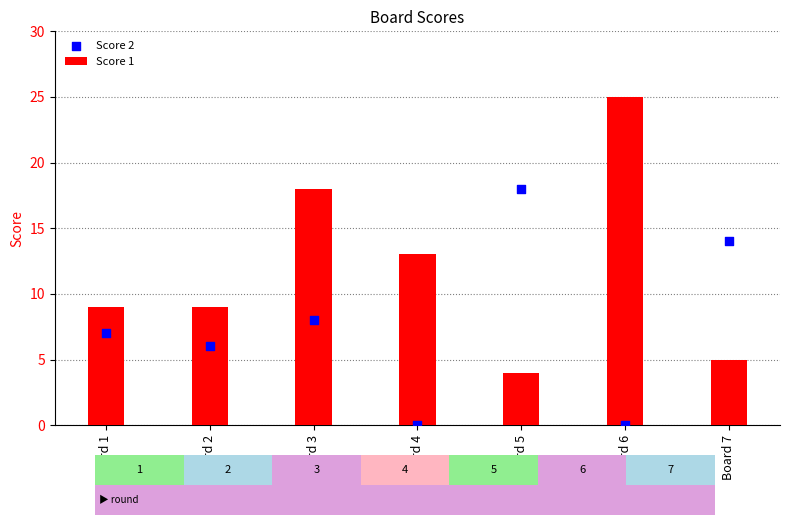

At which category is the sum across all series the highest?

Board 3